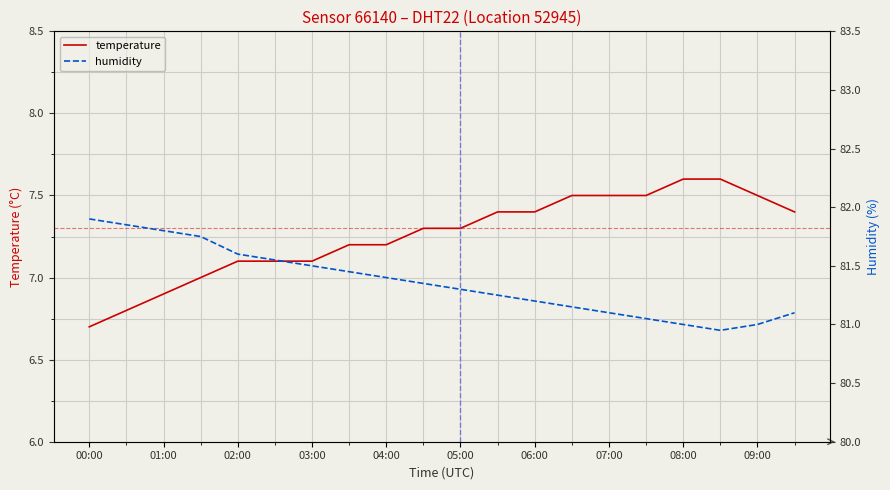

The temperature series shows 7.5 at 07:00. True or false?

True